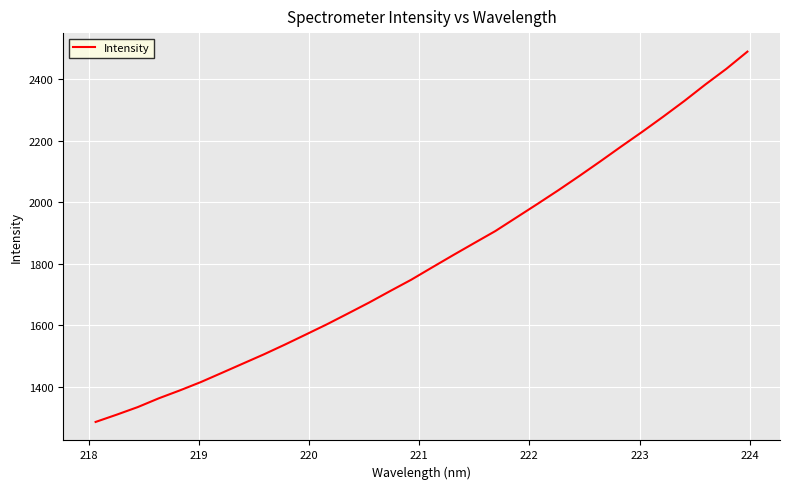

Count the number of values greater than 1788.

16